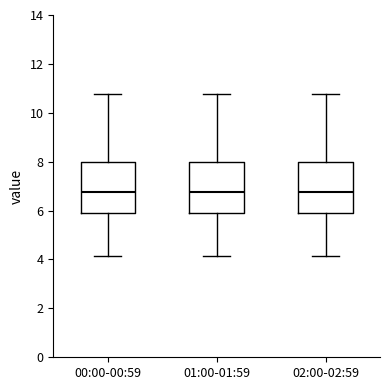

Reading left to right, transcribe this box plot: for each box, give where its median line is, the range the box spans, and where its two whiskers end, as read against the y-axis. The values are not printed on the chart, so give them approximately, as read against the axis.

00:00-00:59: median 6.8, box 6.0 to 8.0, whiskers 4.2 to 10.8
01:00-01:59: median 6.8, box 6.0 to 8.0, whiskers 4.2 to 10.8
02:00-02:59: median 6.8, box 6.0 to 8.0, whiskers 4.2 to 10.8